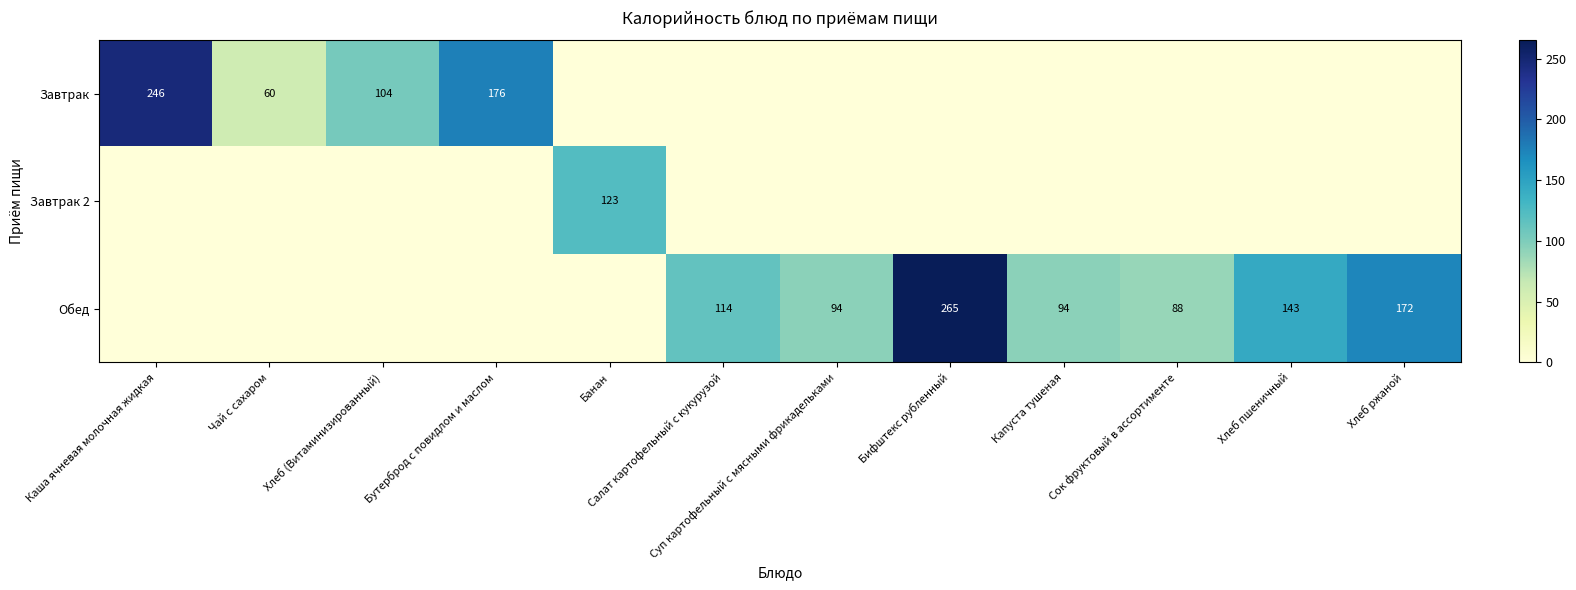

Between Каша ячневая молочная жидкая and Сок фруктовый в ассортименте, which is larger?

Каша ячневая молочная жидкая